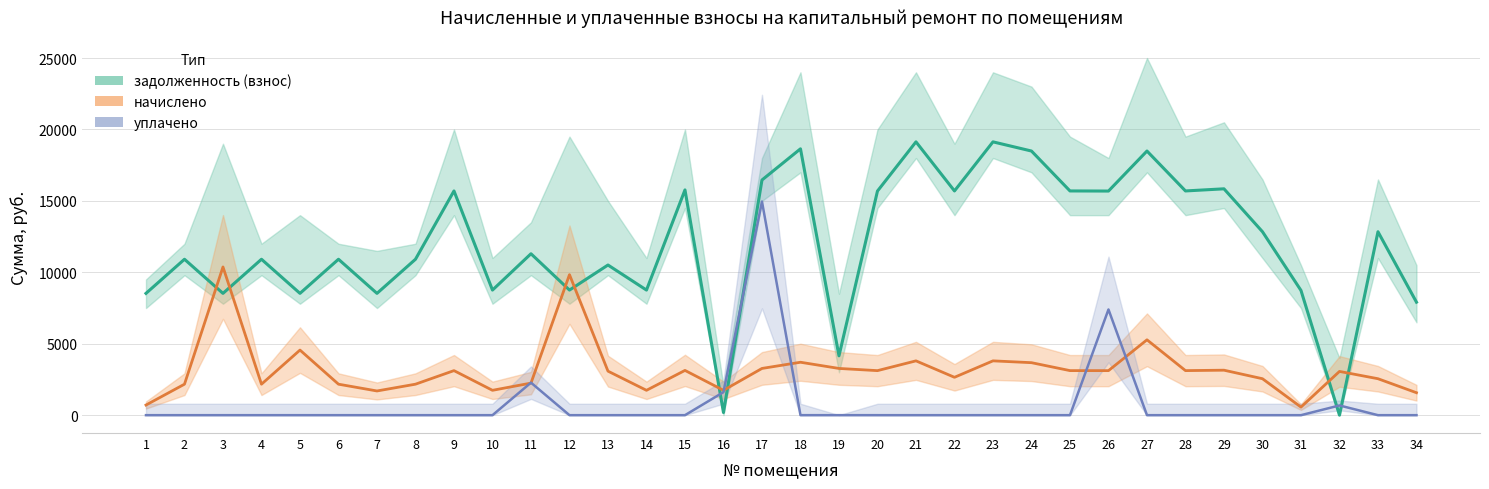

Reading left to right, extract all data points from this chart.

задолженность (взнос): 8525.8	10914.0	8525.8	10914.0	8525.8	10914.0	8525.8	10914.0	15695.6	8756.9	11299.2	8756.9	10510.7	8756.9	15767.5	184.1	16460.9	18643.7	4153.7	15688.1	19131.6	15695.6	19131.6	18489.6	15695.6	15688.1	18489.6	15695.6	15844.6	12840.0	8731.2	0.0	12840.0	7909.4
начислено: 709.1	2168.8	10375.0	2168.8	4557.1	2168.8	1694.2	2168.8	3118.9	1740.2	2245.3	9836.1	3082.2	1740.2	3133.3	1740.2	3271.1	3704.8	3271.1	3117.4	3801.8	2651.0	3801.8	3674.2	3118.9	3117.4	5274.8	3118.9	3148.6	2551.5	565.2	3061.8	2551.5	1571.8
уплачено: 0.0	0.0	0.0	0.0	0.0	0.0	0.0	0.0	0.0	0.0	2277.0	0.0	0.0	0.0	0.0	1612.0	14951.8	0.0	0.9	0.0	0.0	0.0	0.0	0.0	0.0	7398.9	0.0	0.0	0.0	0.0	0.0	680.4	0.0	0.0